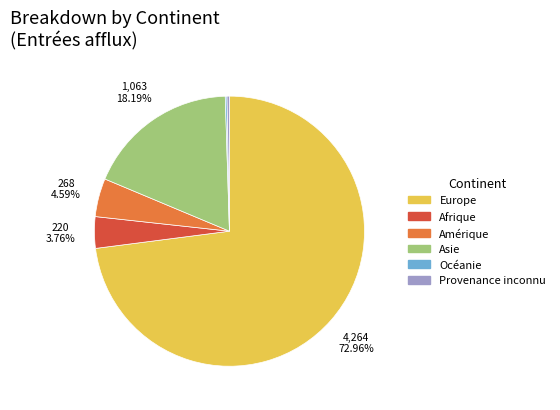

Combined, do Asie and Provenance inconnu account for over 50%?

No